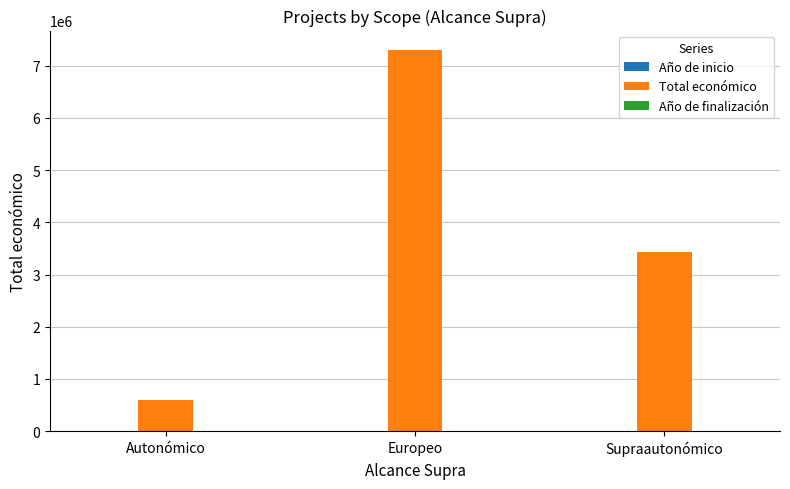

At which category is the sum across all series the highest?

Europeo